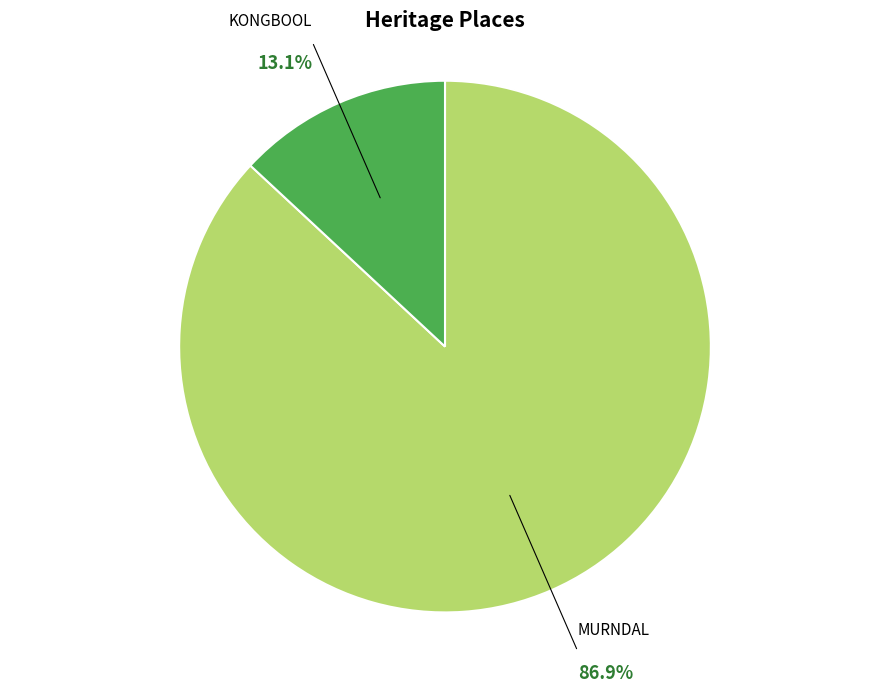

Which category has the biggest portion of the pie?

MURNDAL